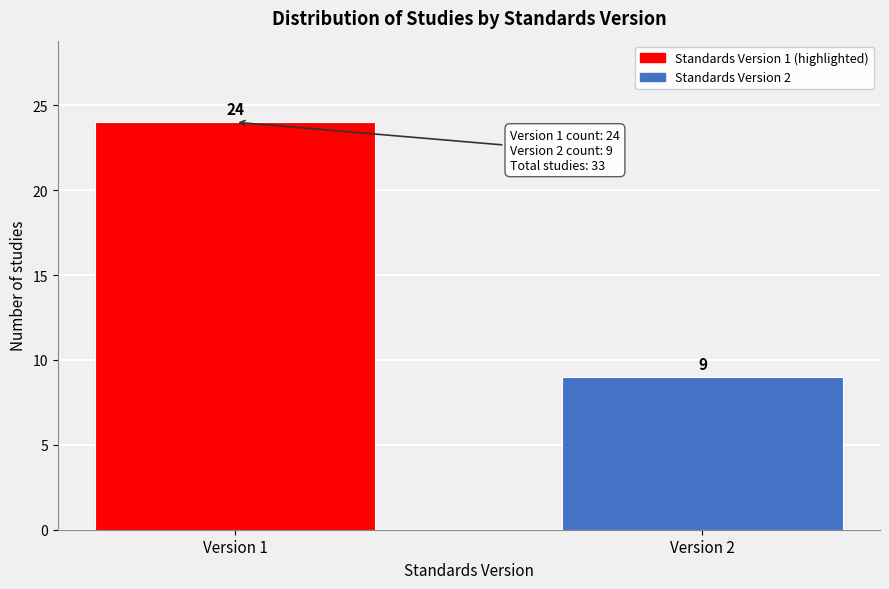

Reading left to right, list all the values displayed in this chart.

24	9